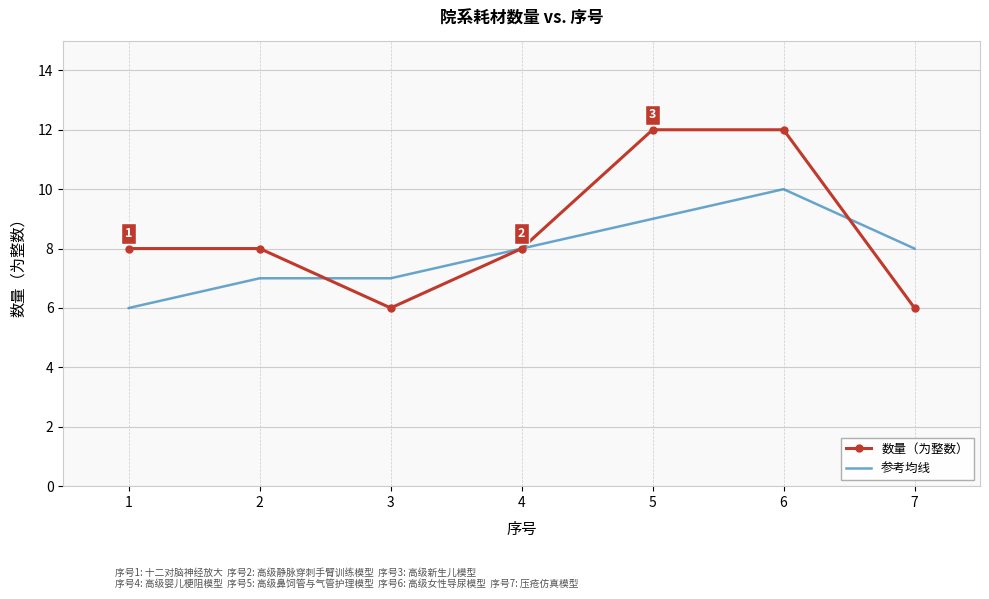

Reading left to right, extract all data points from this chart.

数量（为整数）: 1=8	2=8	3=6	4=8	5=12	6=12	7=6
参考均线: 1=6	2=7	3=7	4=8	5=9	6=10	7=8